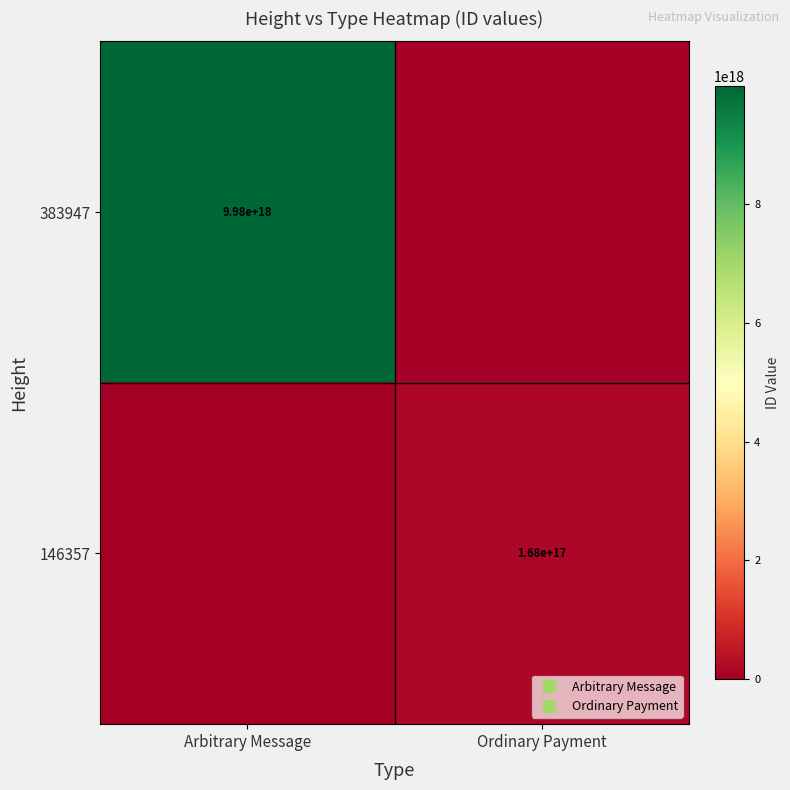

List the series in order of their overall mean, highest first.

383947, 146357